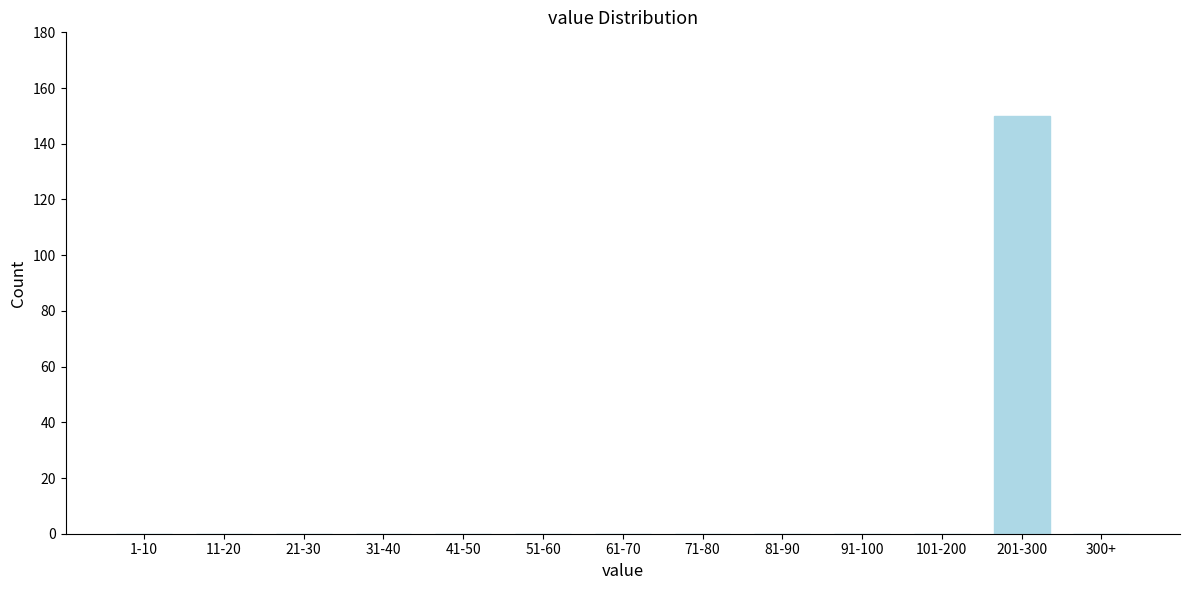

Reading right to left, list all the values displayed in this chart.

300+=0	201-300=150	101-200=0	91-100=0	81-90=0	71-80=0	61-70=0	51-60=0	41-50=0	31-40=0	21-30=0	11-20=0	1-10=0